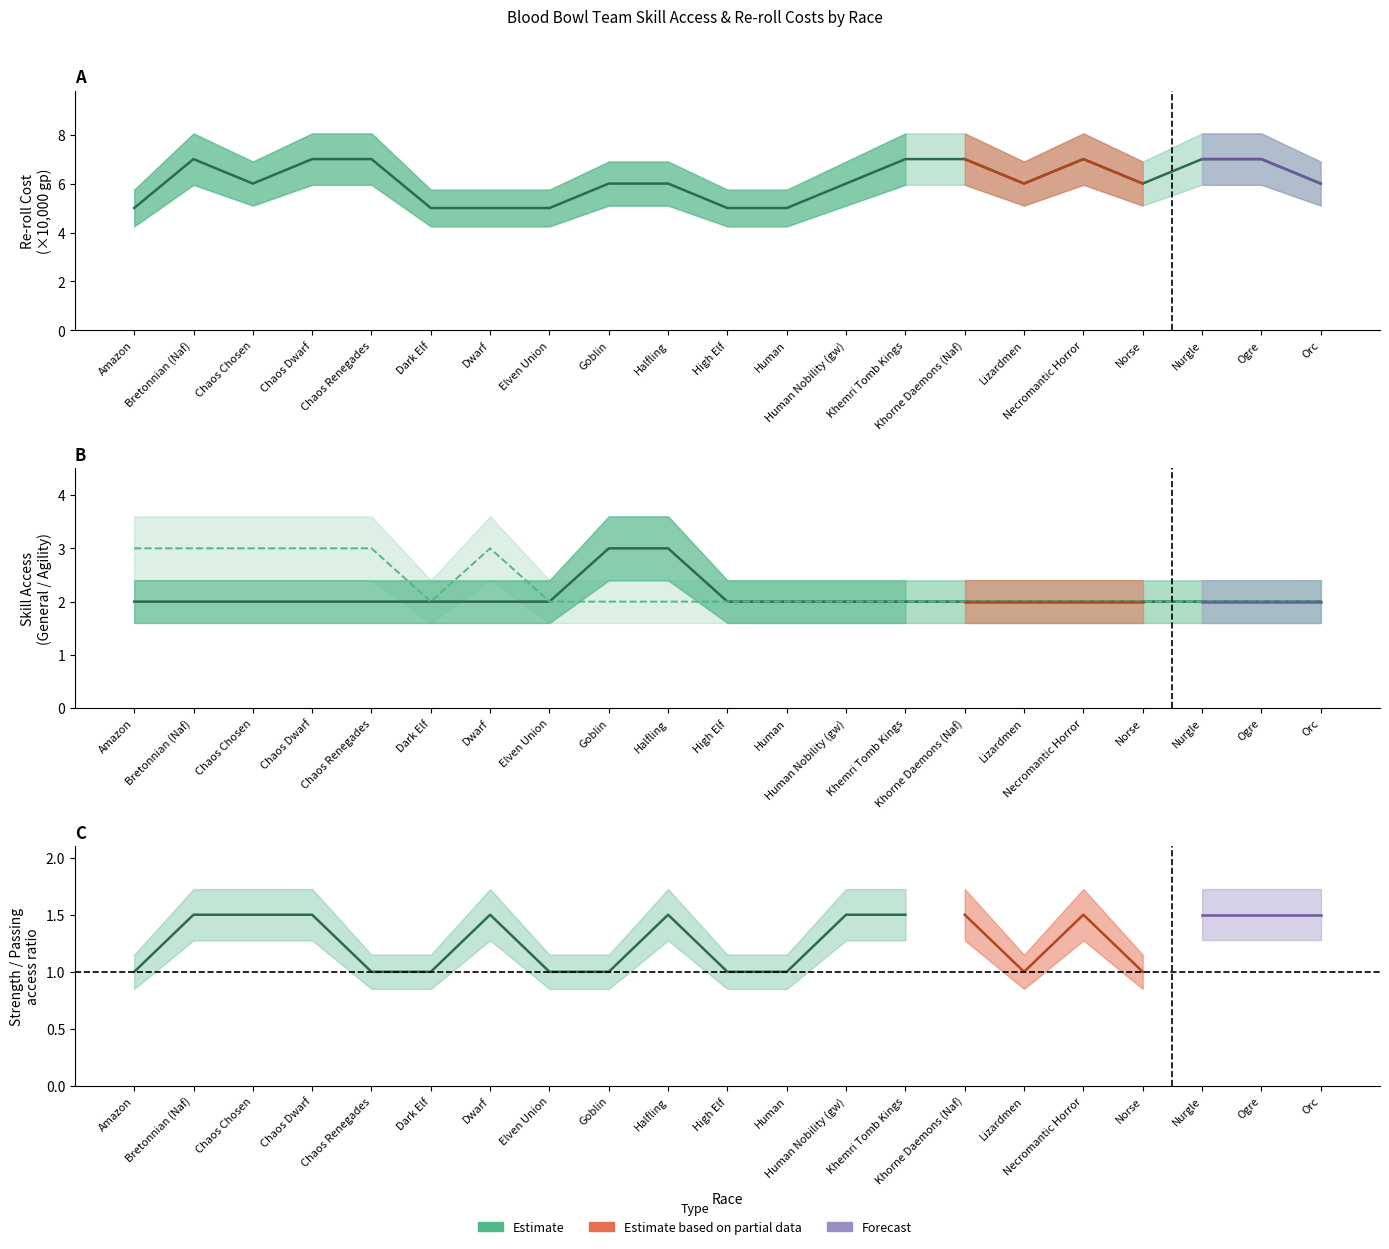

What position from the right is Nurgle?

3